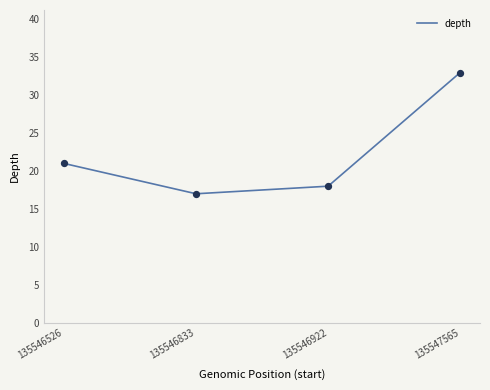

What is the change in value from 135546833 to 135546922?

+1